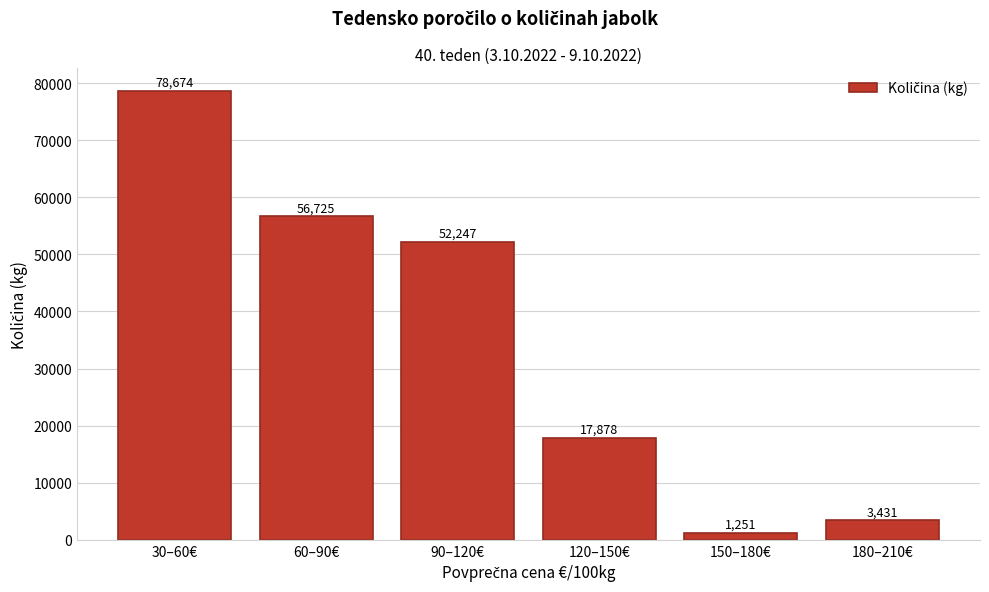

Reading left to right, extract all data points from this chart.

78674	56725	52247	17878	1251	3431